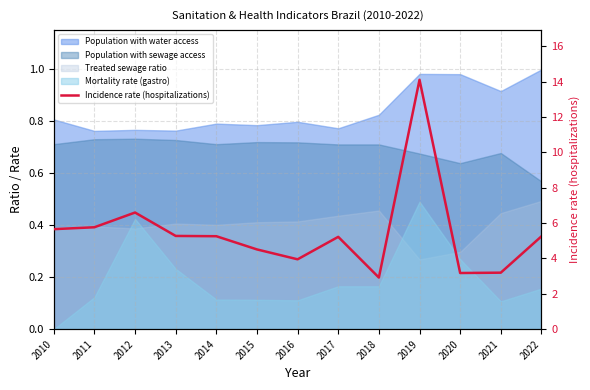

List the labels in order of value, largest first.

2019, 2012, 2011, 2010, 2013, 2014, 2022, 2017, 2015, 2016, 2021, 2020, 2018